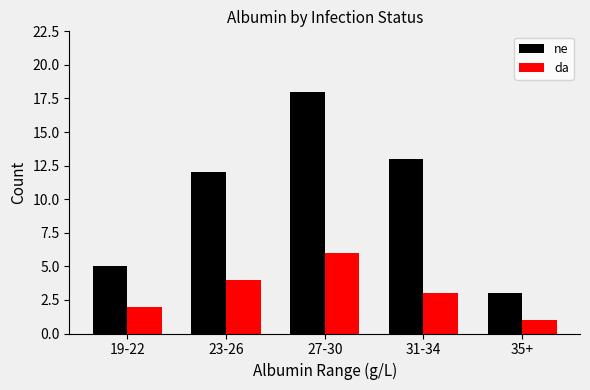

What is the difference between the da values at 35+ and 27-30?

5